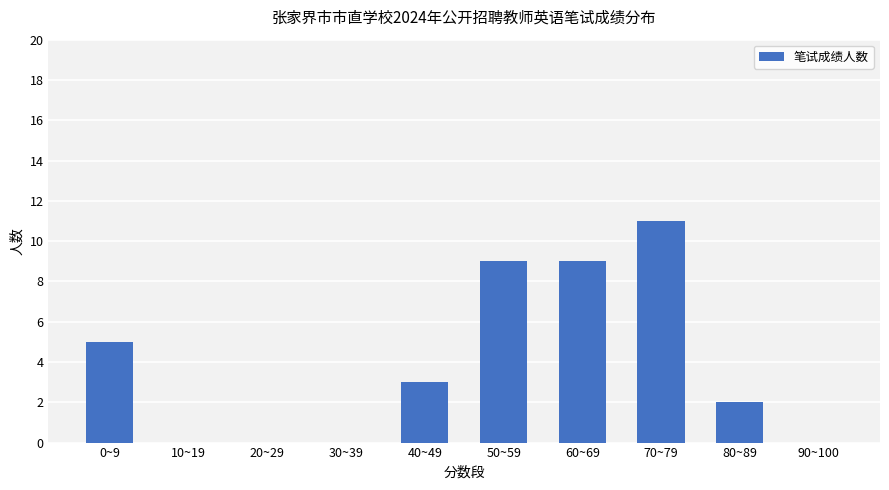

Are the bars horizontal?

No